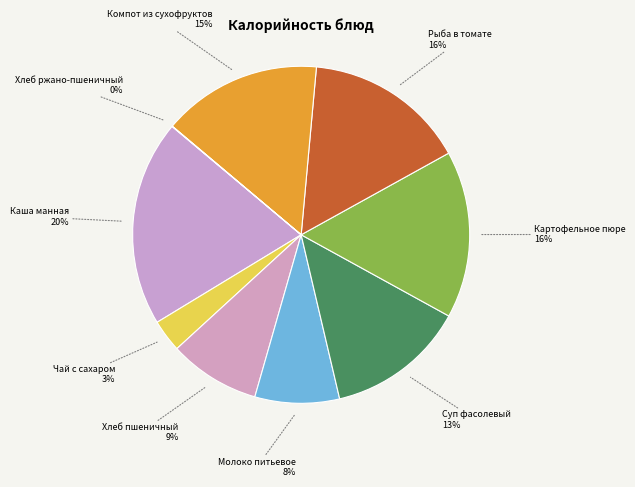

The Чай с сахаром slice represents 3% of the pie. True or false?

True